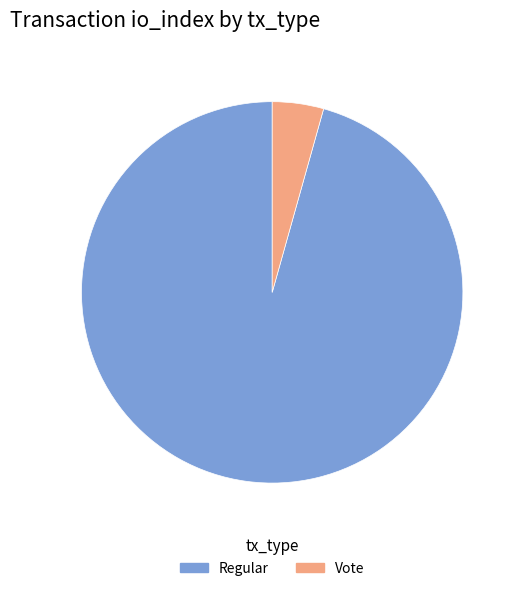

Between Regular and Vote, which is larger?

Regular